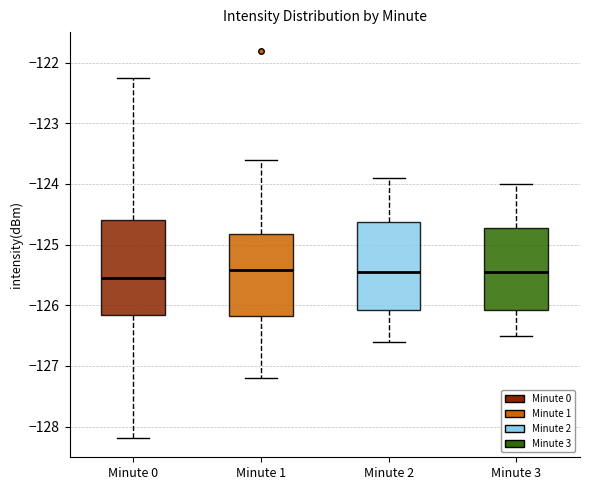

Reading left to right, transcribe this box plot: for each box, give where its median line is, the range the box spans, and where its two whiskers end, as read against the y-axis. The values are not printed on the chart, so give them approximately, as read against the axis.

Minute 0: median -125.6, box -126.2 to -124.6, whiskers -128.2 to -122.3
Minute 1: median -125.4, box -126.2 to -124.8, whiskers -127.2 to -123.6
Minute 2: median -125.4, box -126.1 to -124.6, whiskers -126.6 to -123.9
Minute 3: median -125.4, box -126.1 to -124.7, whiskers -126.5 to -124.0